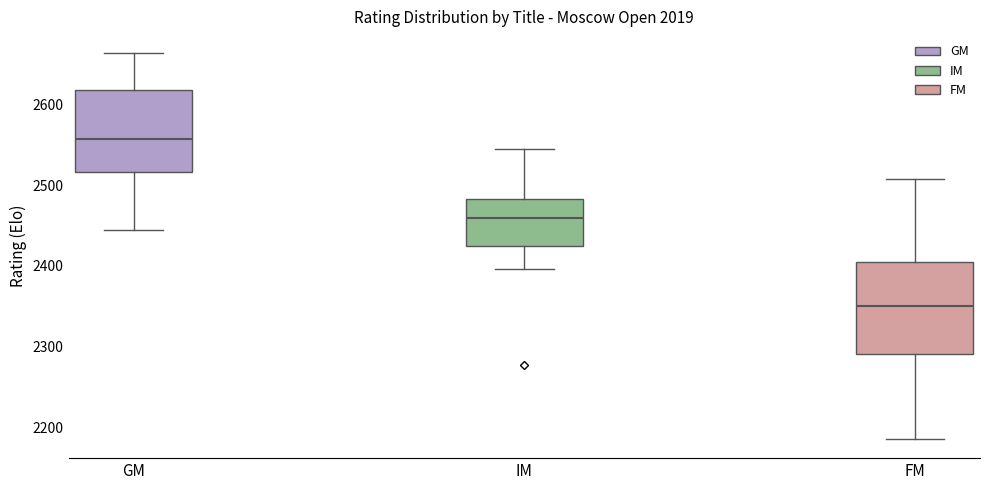

Reading left to right, read every box against the y-axis: the position of its median line, the range the box covers, and the ends of its whiskers. The values are not printed on the chart, so give them approximately, as read against the axis.

GM: median 2560, box 2520 to 2620, whiskers 2450 to 2660
IM: median 2460, box 2420 to 2480, whiskers 2400 to 2550
FM: median 2350, box 2290 to 2400, whiskers 2190 to 2510